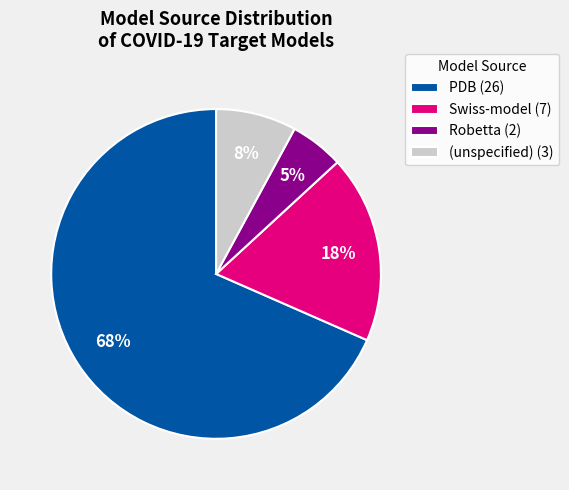

Which category has the biggest portion of the pie?

PDB (26)